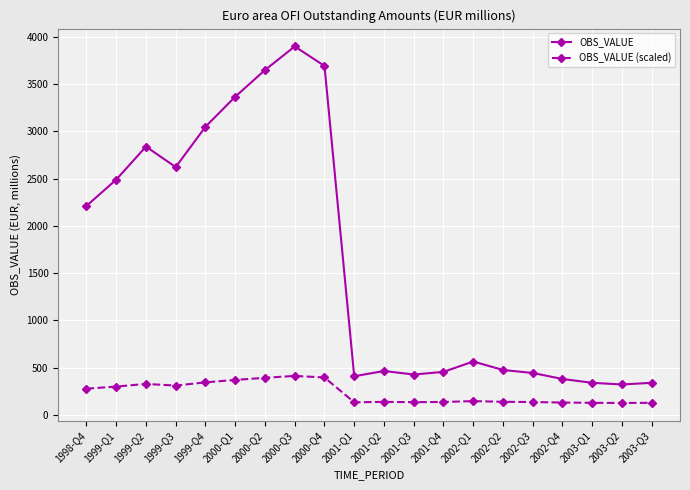

Is the value of OBS_VALUE at 2002-Q3 greater than the value of OBS_VALUE (scaled) at 1999-Q4?

Yes